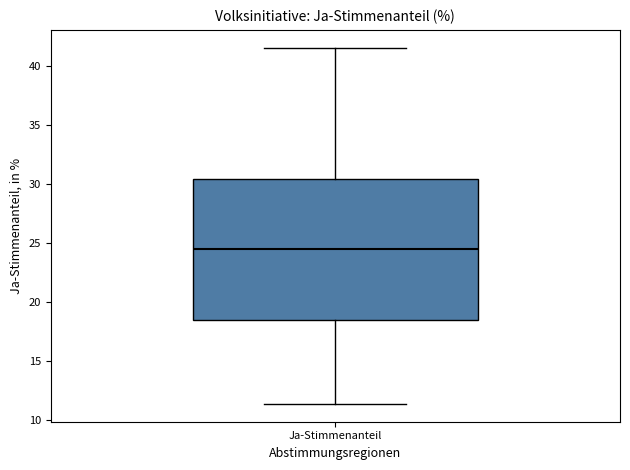

Read this box plot against the y-axis: the position of the median line, the range covered by the box, and the ends of both whiskers. The values are not printed on the chart, so give them approximately, as read against the axis.

median 24.5, box 18.5 to 30.5, whiskers 11.5 to 41.5